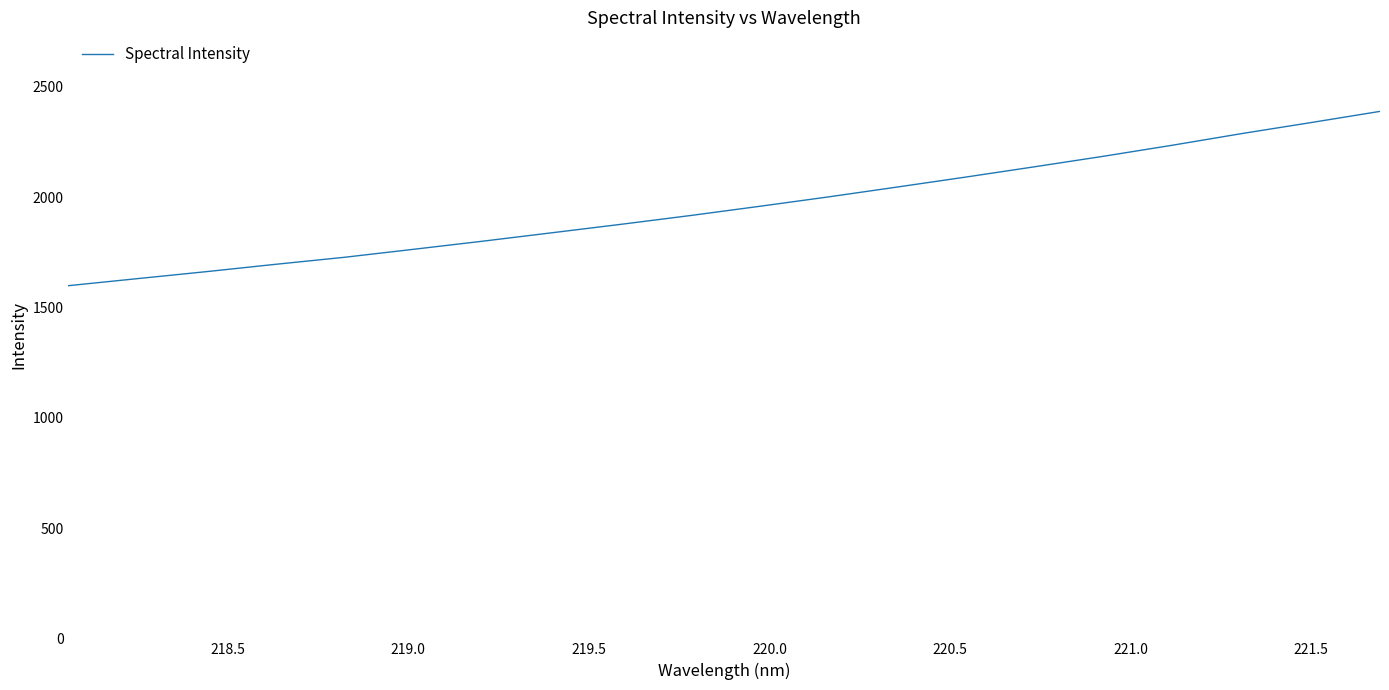

What is the minimum value shown in the chart?

1598.9